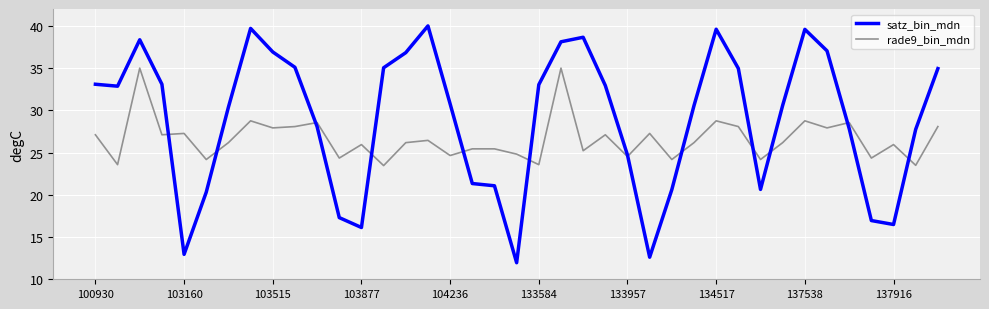

Which series has the widest spread of values?

satz_bin_mdn